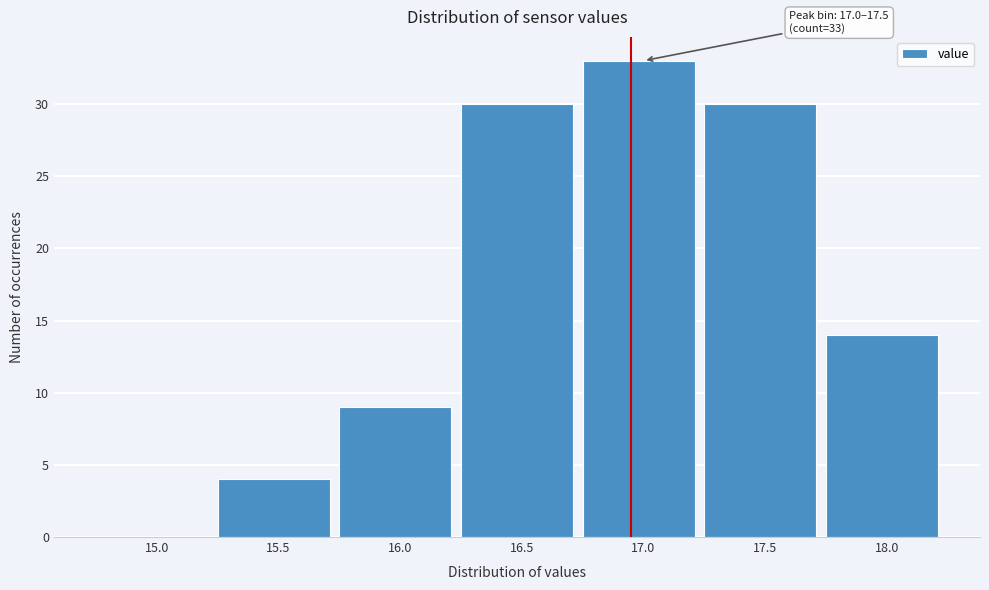

Reading left to right, what are all the values shown in this chart?

15.0=0	15.5=4	16.0=9	16.5=30	17.0=33	17.5=30	18.0=14